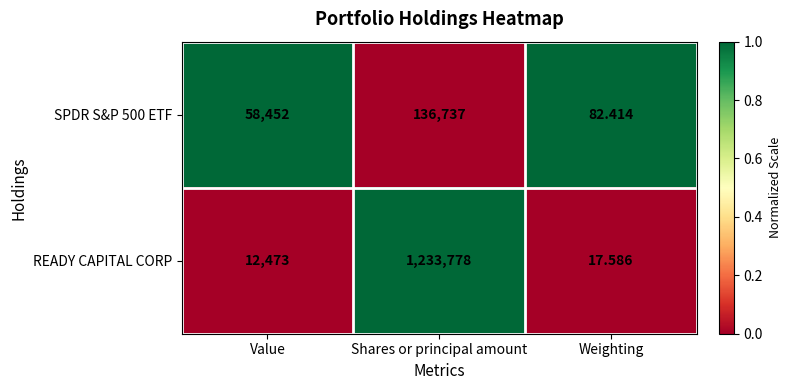

Count the number of data series in this chart.

2